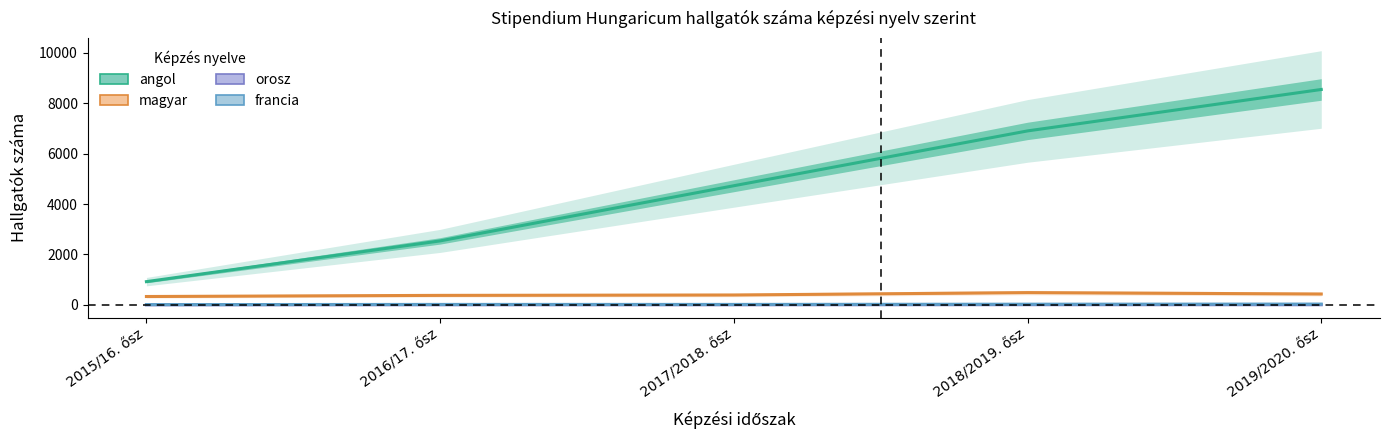

What position from the left is 2017/2018. ősz?

3